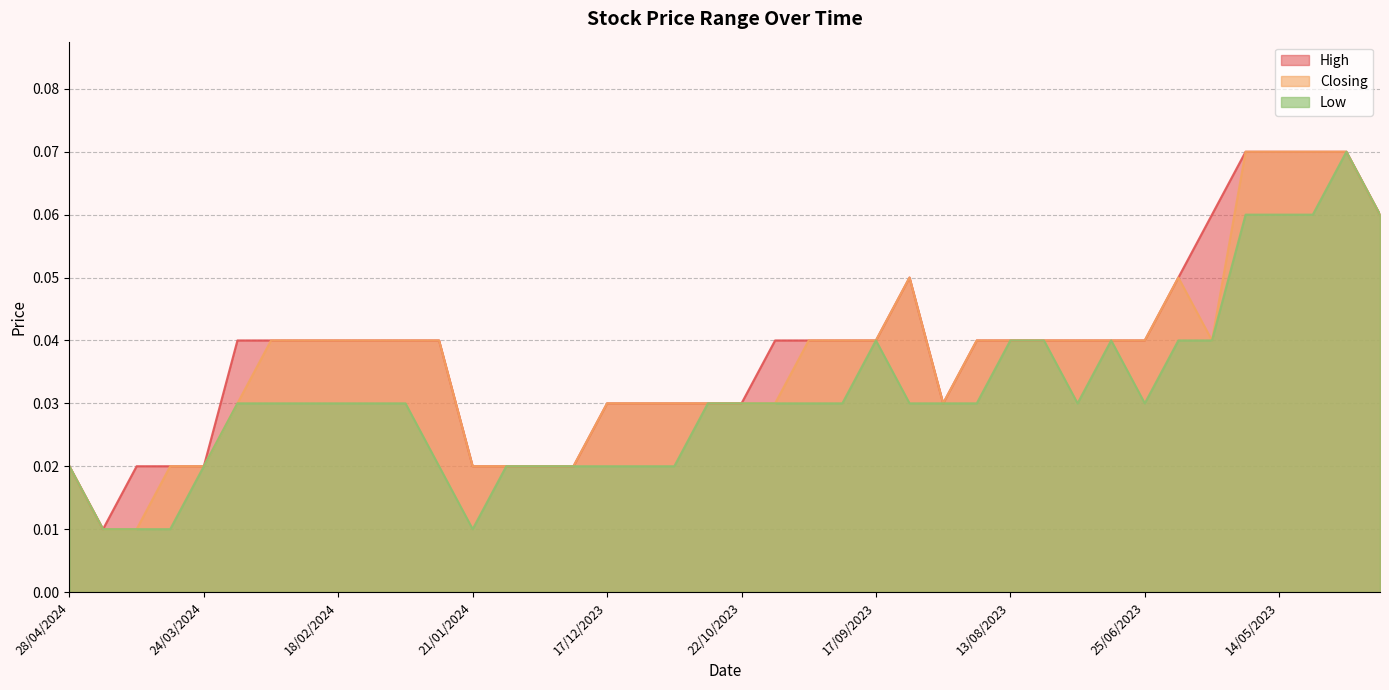

What is the greatest value displayed?

0.1